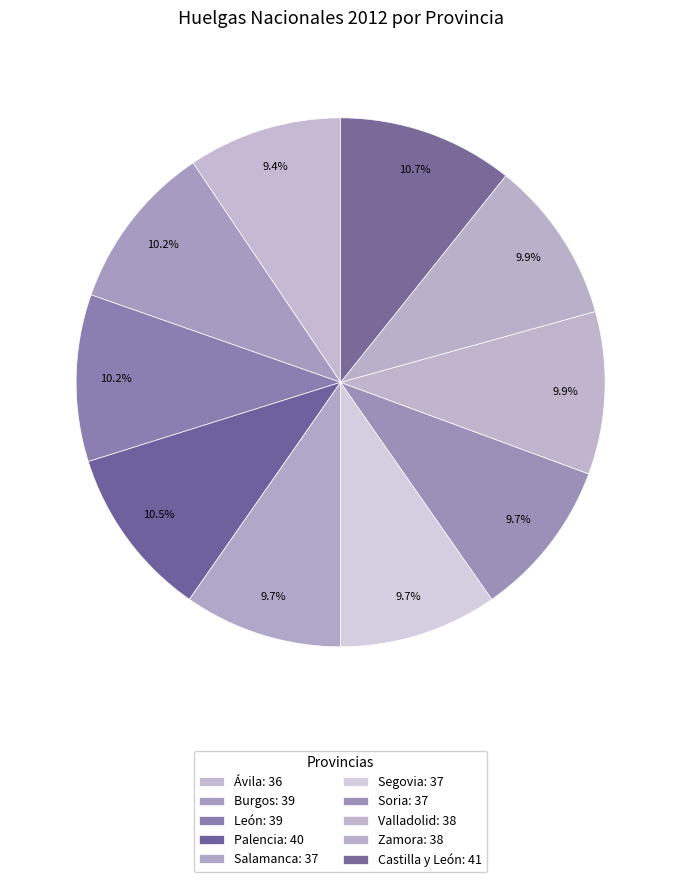

Is it true that Valladolid is 10% of the pie?

True